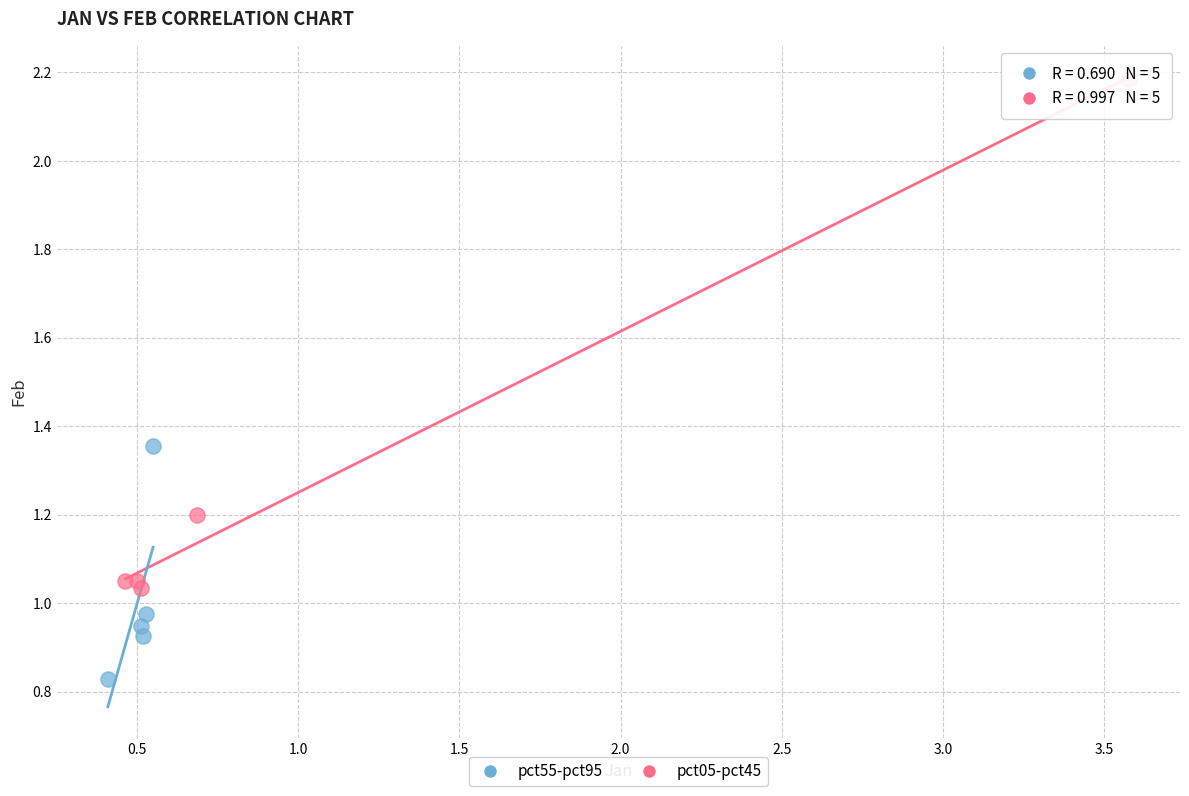

Which series has the largest Y range (max minus min)?

pct05-pct45